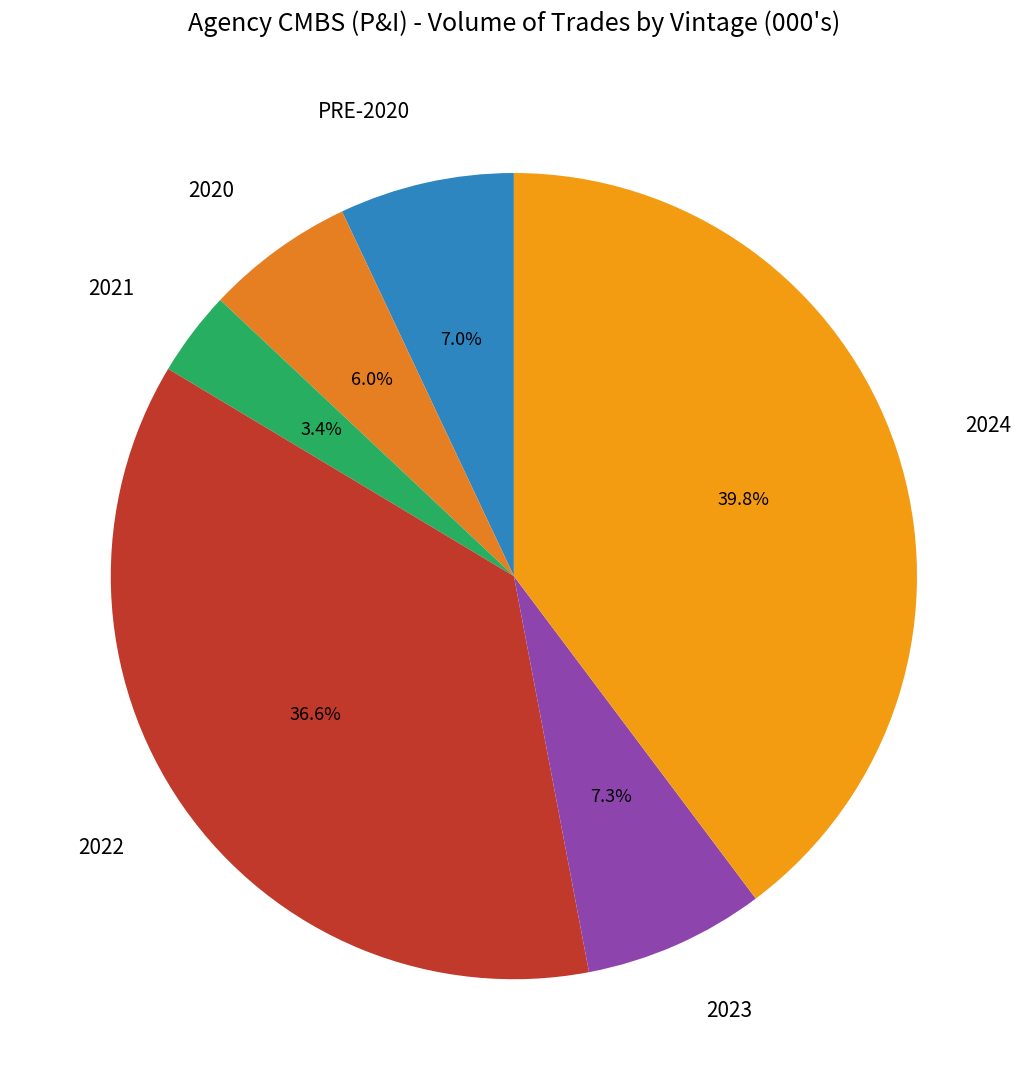

How much of the chart is everything except PRE-2020?

93.0%